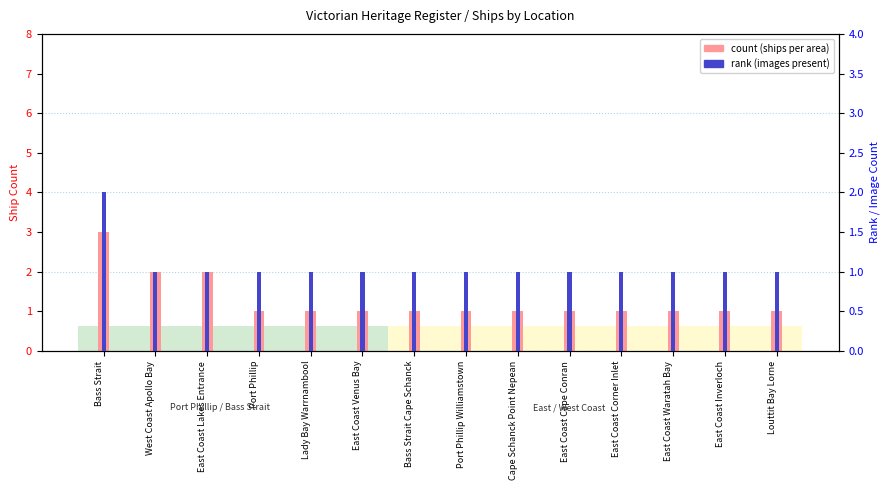

Which series changed the most between East Coast Venus Bay and East Coast Waratah Bay?

count